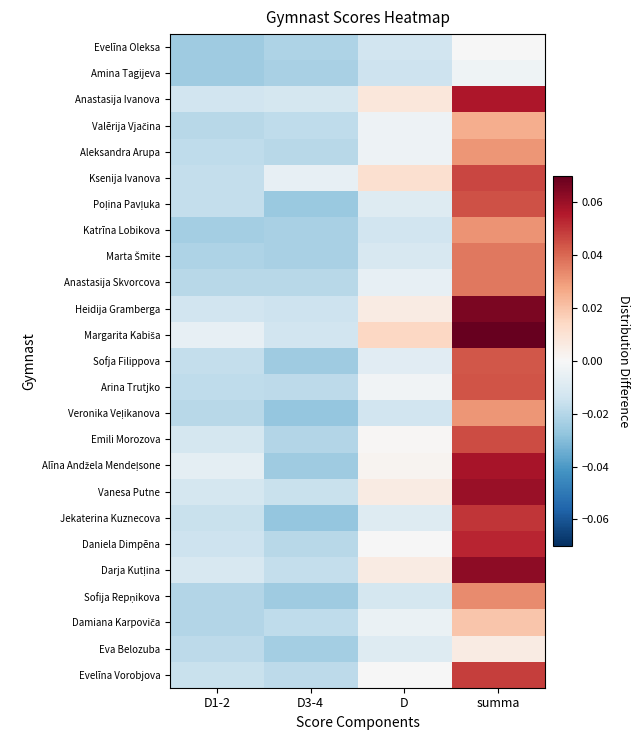

Which label corresponds to the smallest value in the chart?

D3-4